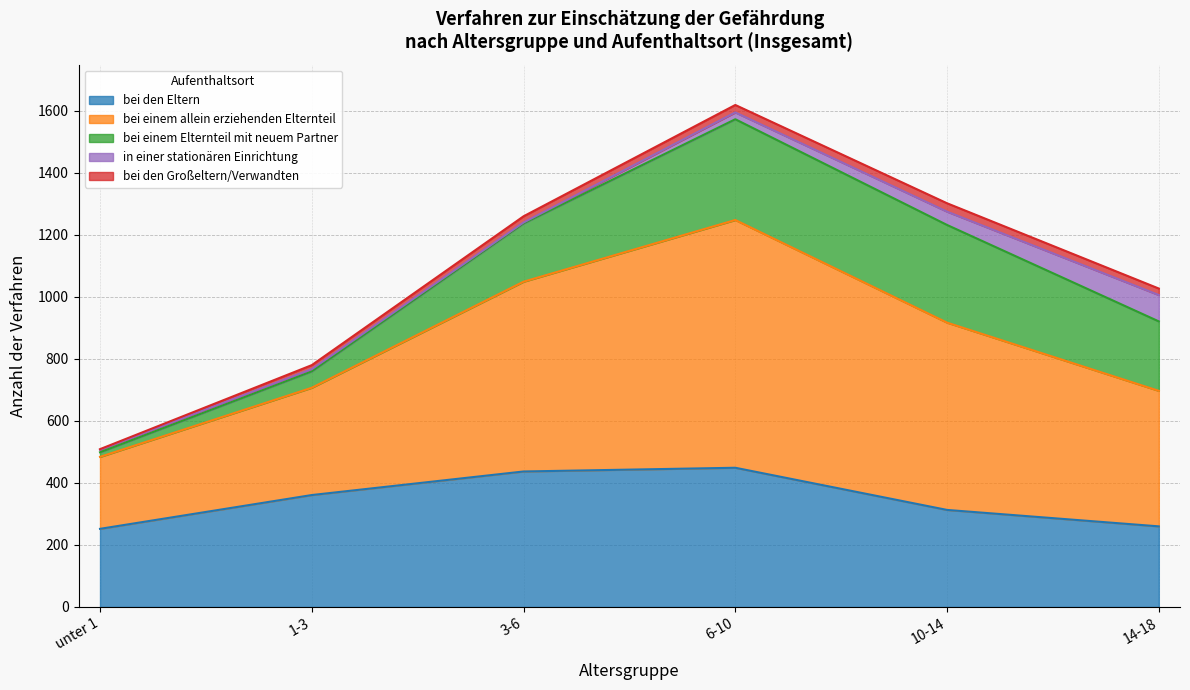

Rank the categories by bei den Eltern value from highest to lowest.

6-10, 3-6, 1-3, 10-14, 14-18, unter 1